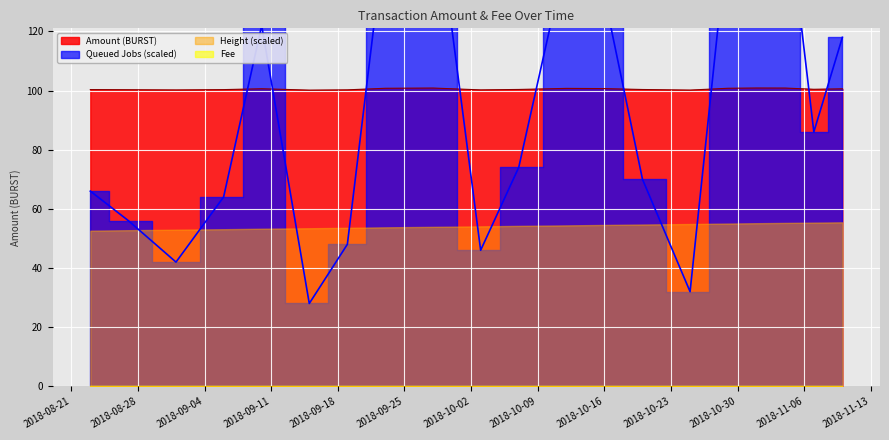

At which label is Amount closest to 100?

2018-09-15